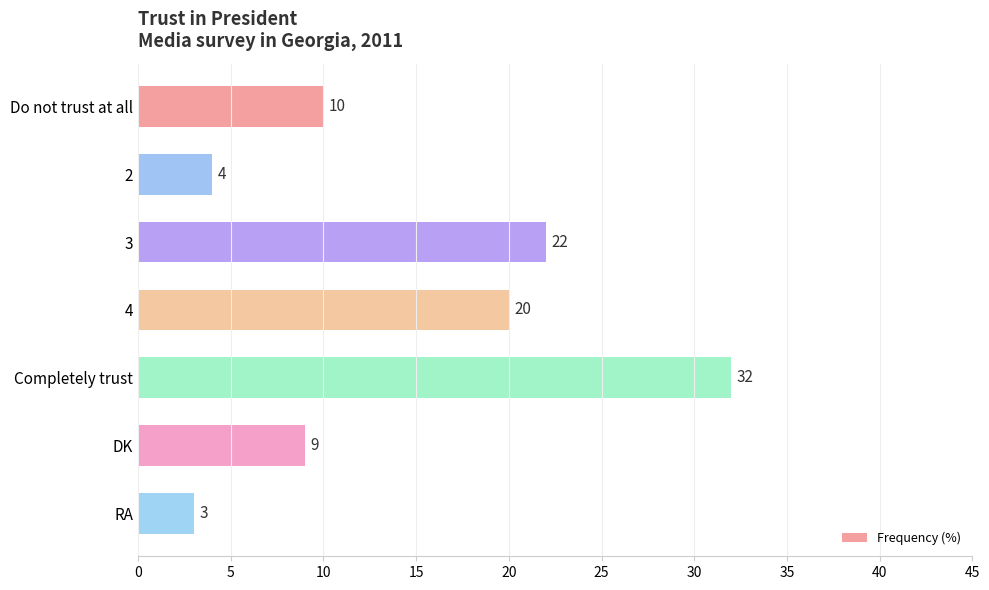

What is the average value?

14